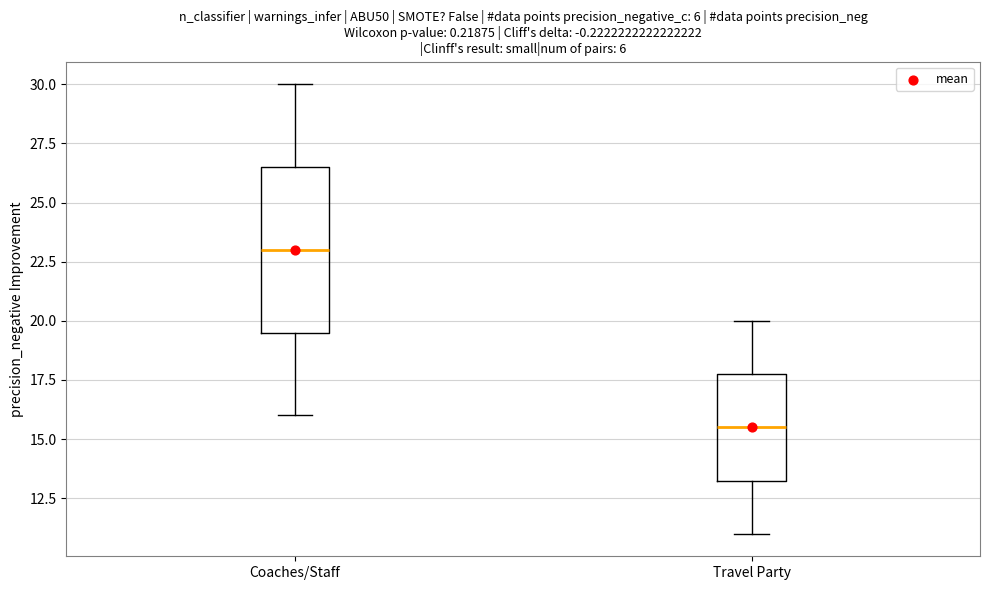

Reading left to right, read every box against the y-axis: the position of its median line, the range the box covers, and the ends of its whiskers. The values are not printed on the chart, so give them approximately, as read against the axis.

Coaches/Staff: median 23.0, box 19.5 to 26.5, whiskers 16.0 to 30.0
Travel Party: median 15.5, box 13.5 to 18.0, whiskers 11.0 to 20.0